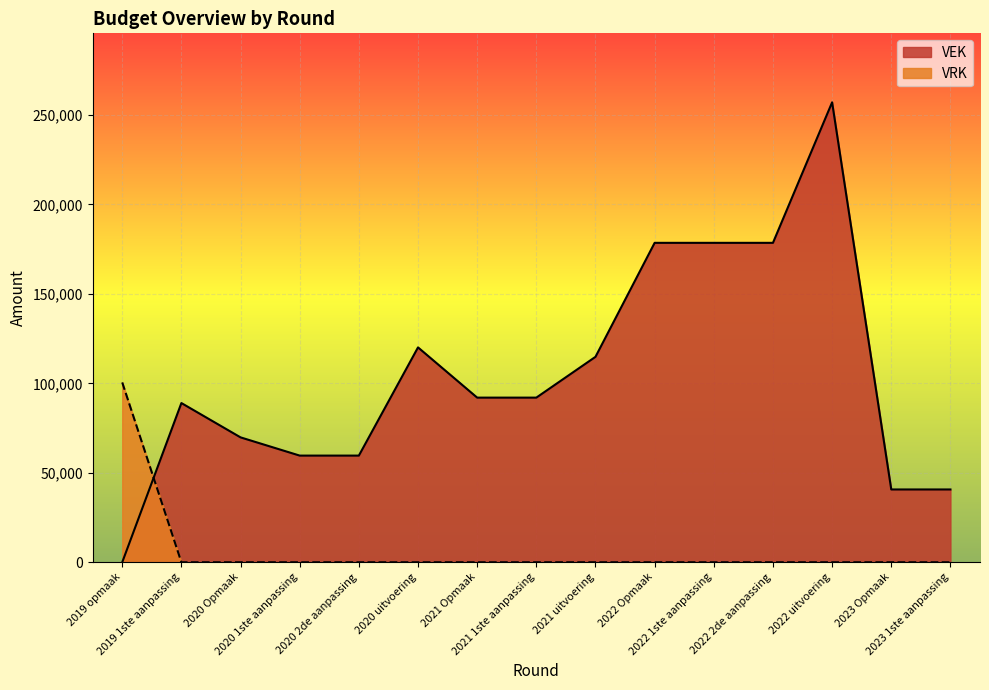

How many lines are shown in the chart?

2